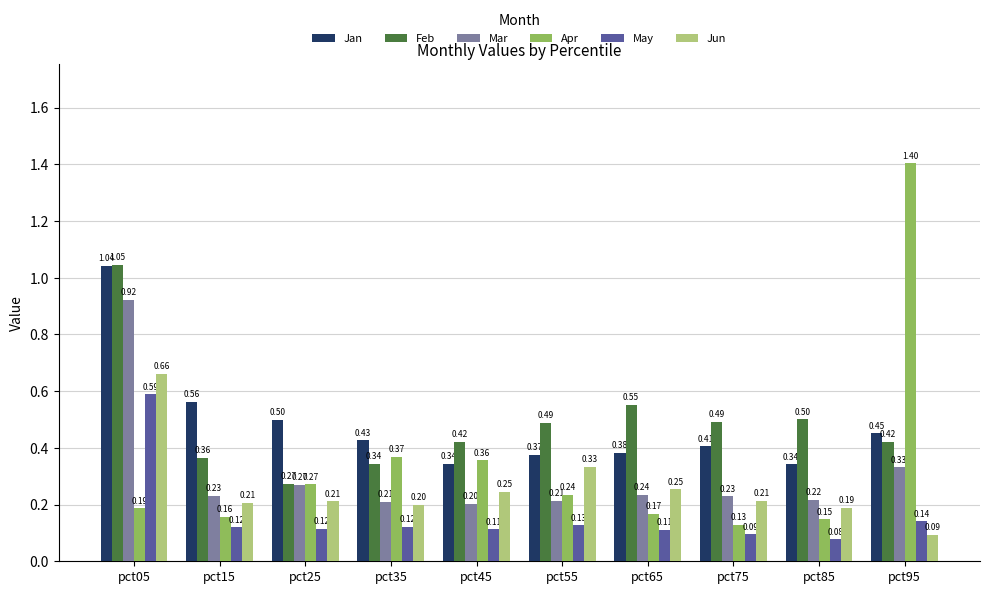

What is the sum of all Jun values?

2.6